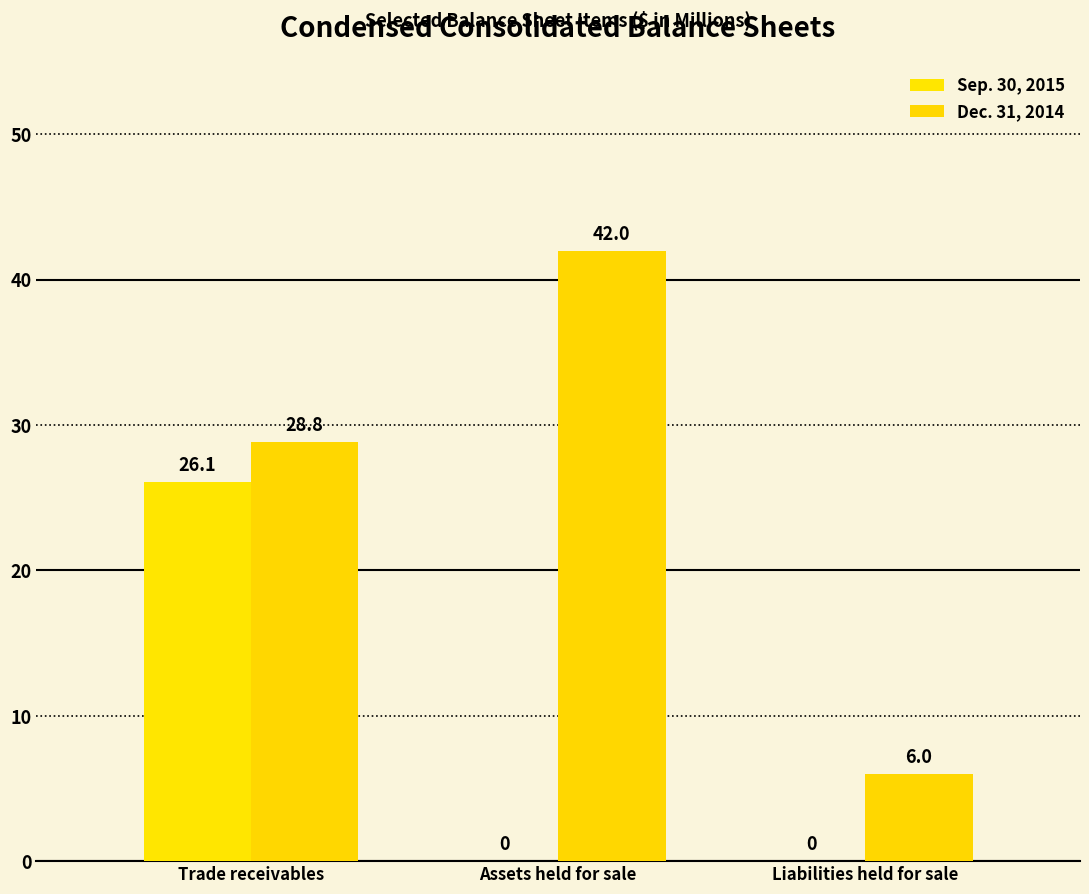

Reading right to left, transcribe all the data shown in this chart.

Sep. 30, 2015: Liabilities held for sale=0.0	Assets held for sale=0.0	Trade receivables=26.1
Dec. 31, 2014: Liabilities held for sale=6.0	Assets held for sale=42.0	Trade receivables=28.8